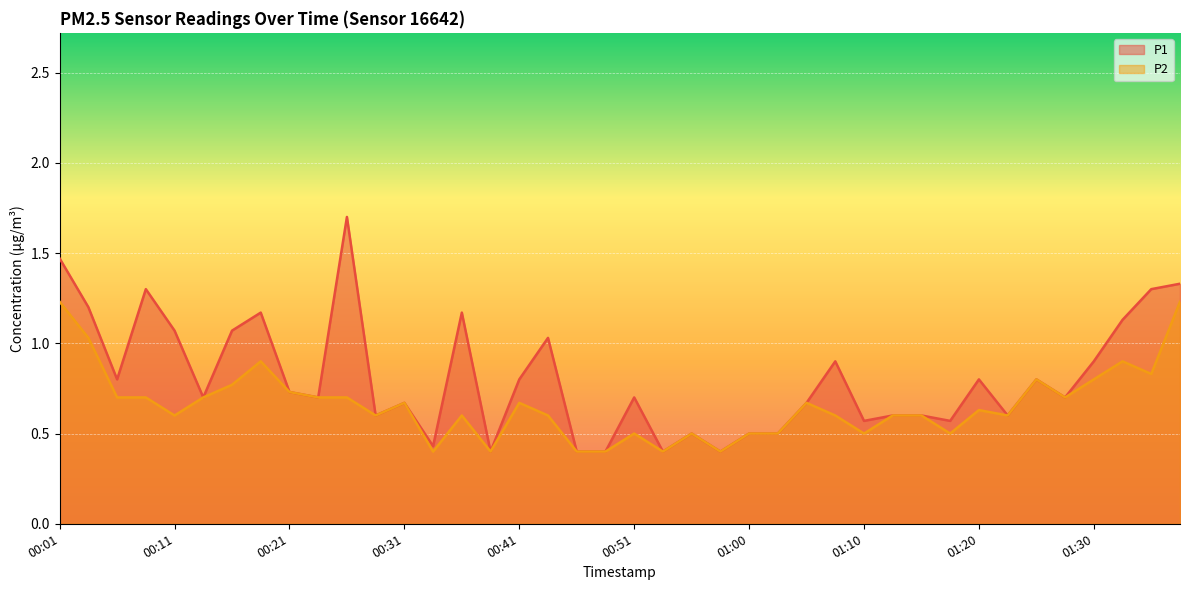

Which has a higher value, 01:13 or 00:48?

01:13